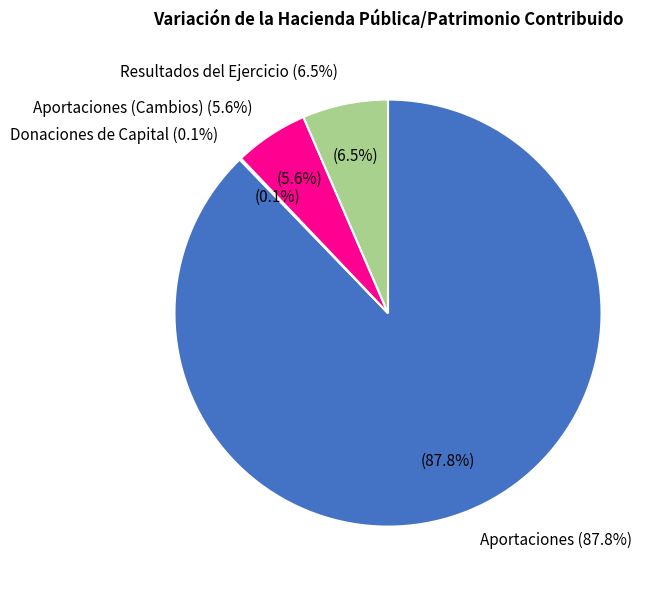

Which has a higher value, Resultados del Ejercicio or Donaciones de Capital?

Resultados del Ejercicio